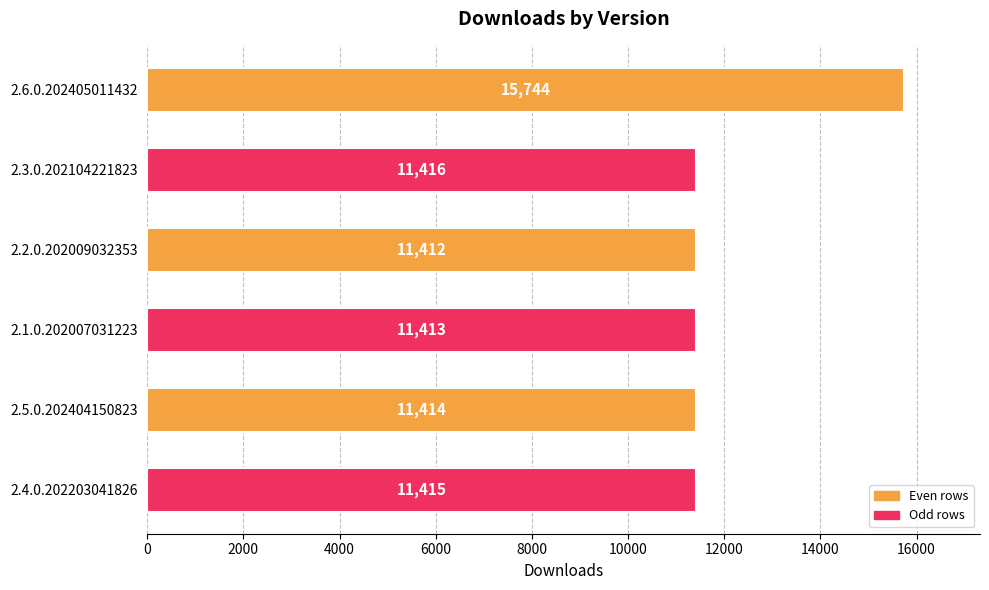

Reading top to bottom, list all the values displayed in this chart.

15744	11416	11412	11413	11414	11415